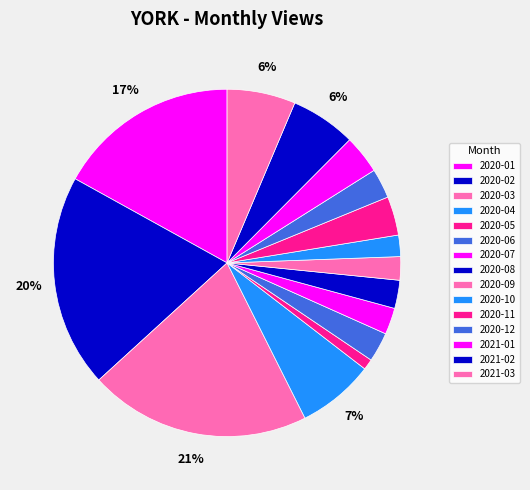

Does any single category account for the majority?

No